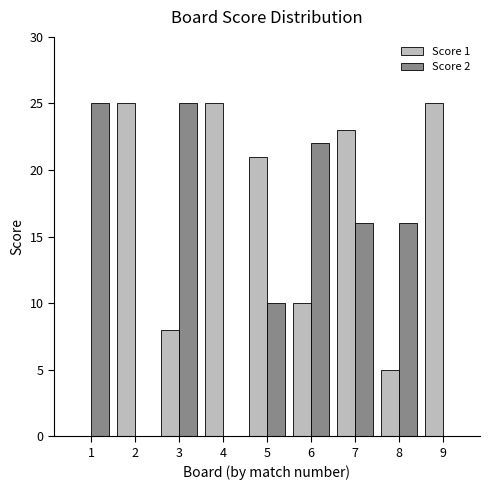

Is the value of Score 2 at 2 greater than the value of Score 1 at 8?

No